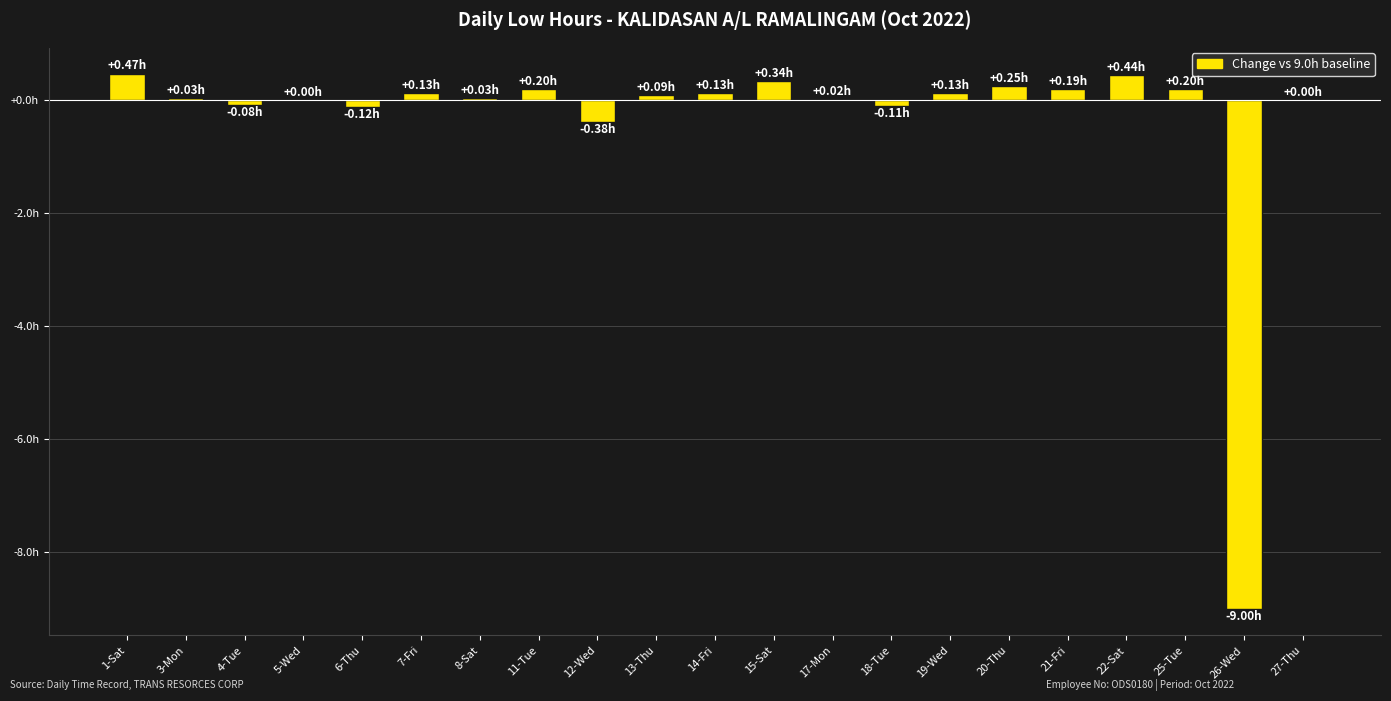

The value at 1-Sat is 0.5. True or false?

True